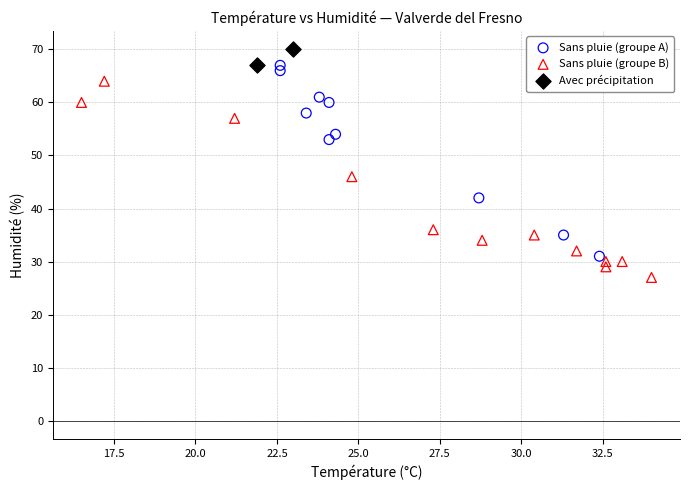

Which series contains the highest Y value?

Avec précipitation